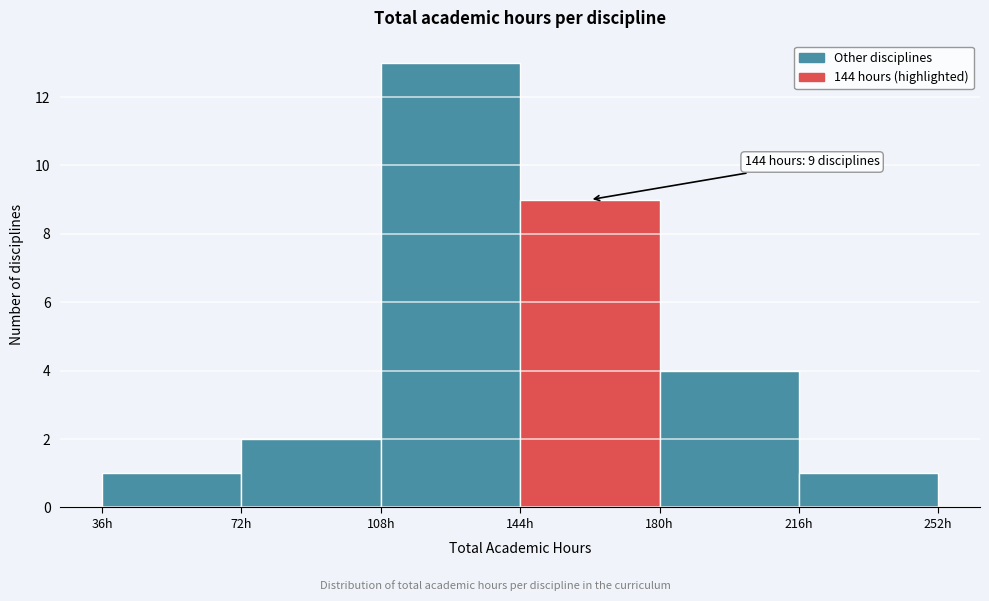

Over which range of the x-axis is the bar tallest?

108 to 144